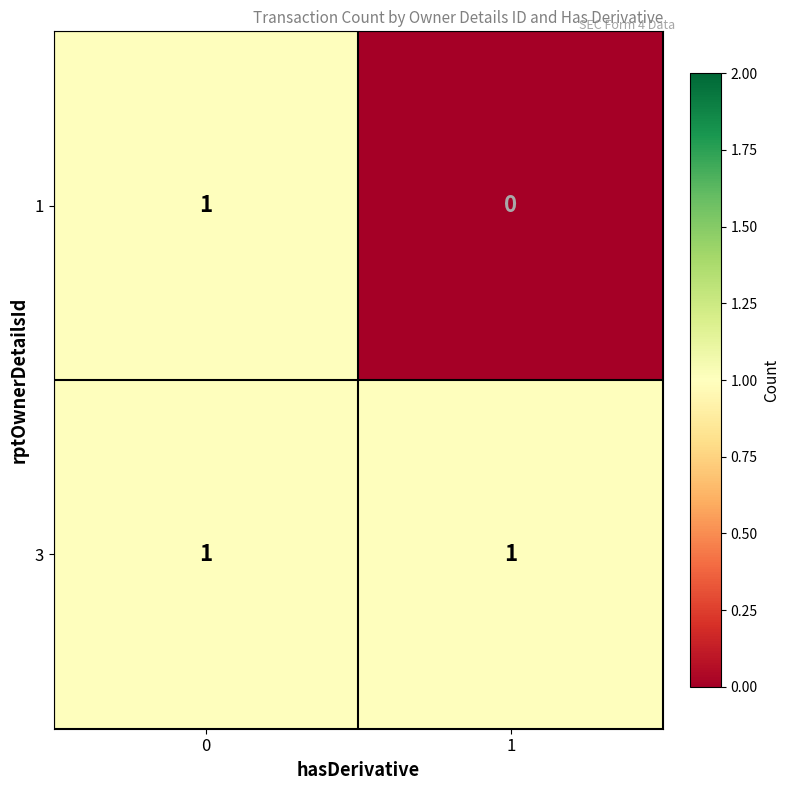

Which category has the lowest value across all series?

1